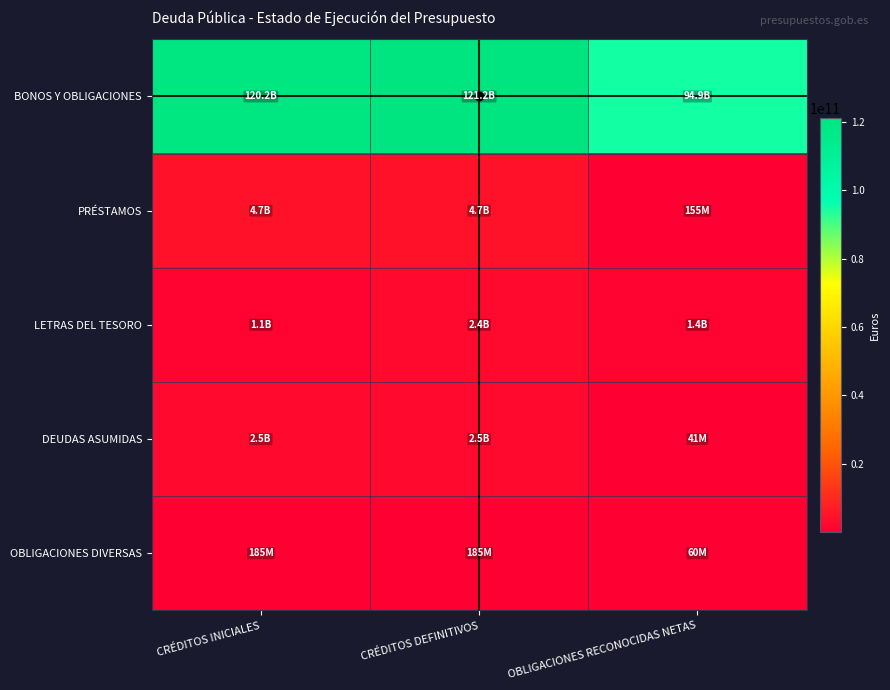

Which series has the largest range (max minus min)?

BONOS Y OBLIGACIONES